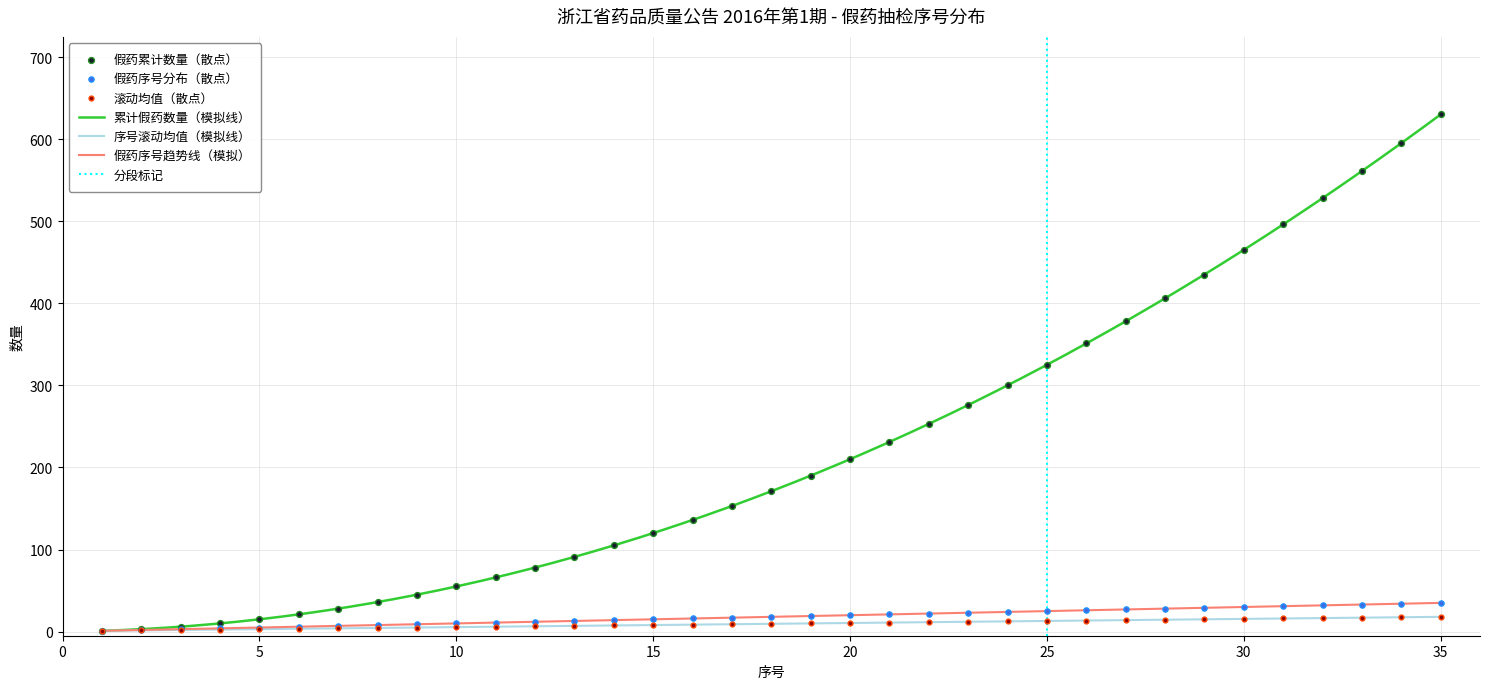

What is the highest value of the 假药序号趋势线（模拟） series?

35.0